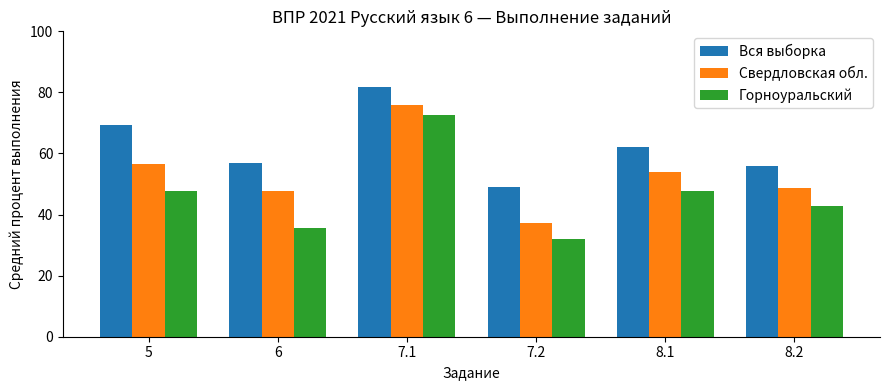

What position from the left is 7.1?

3